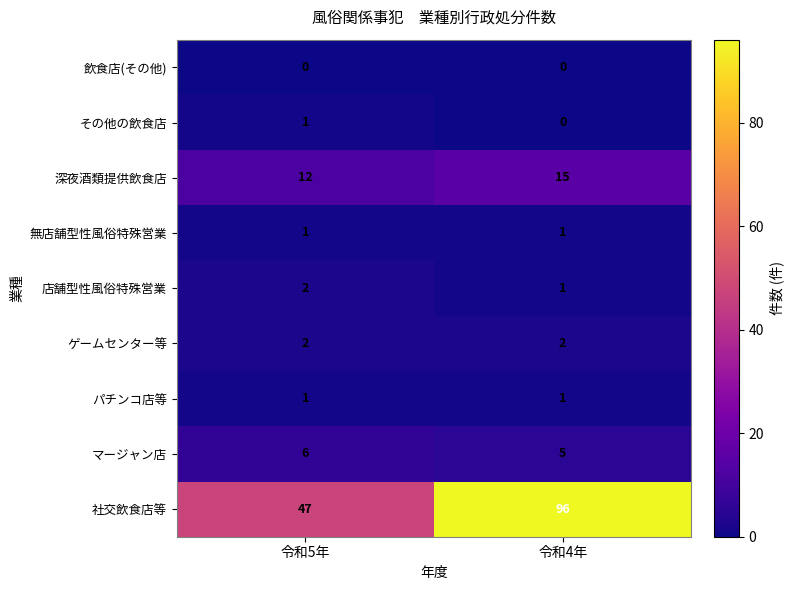

What is the sum of all 店舗型性風俗特殊営業 values?

3